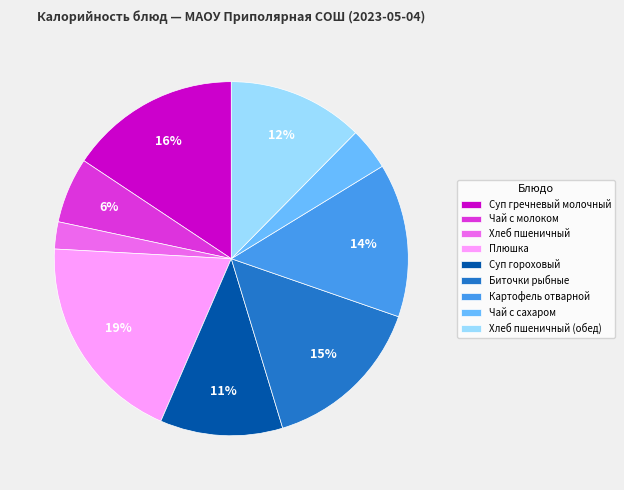

Which slice is the largest?

Плюшка